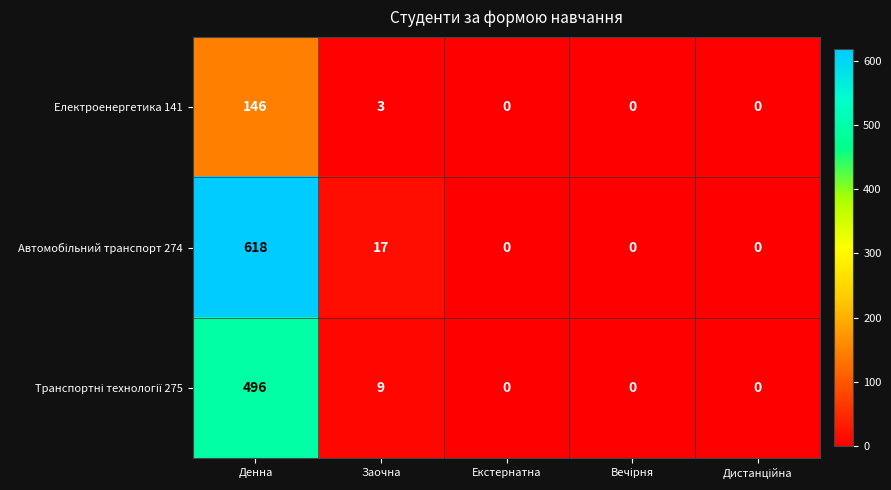

How many data points does each series have?

5